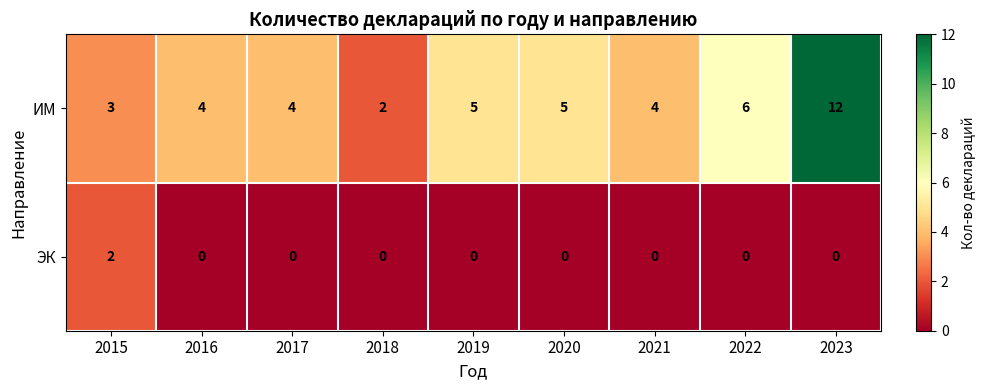

The ИМ series shows 8 at 2022. True or false?

False